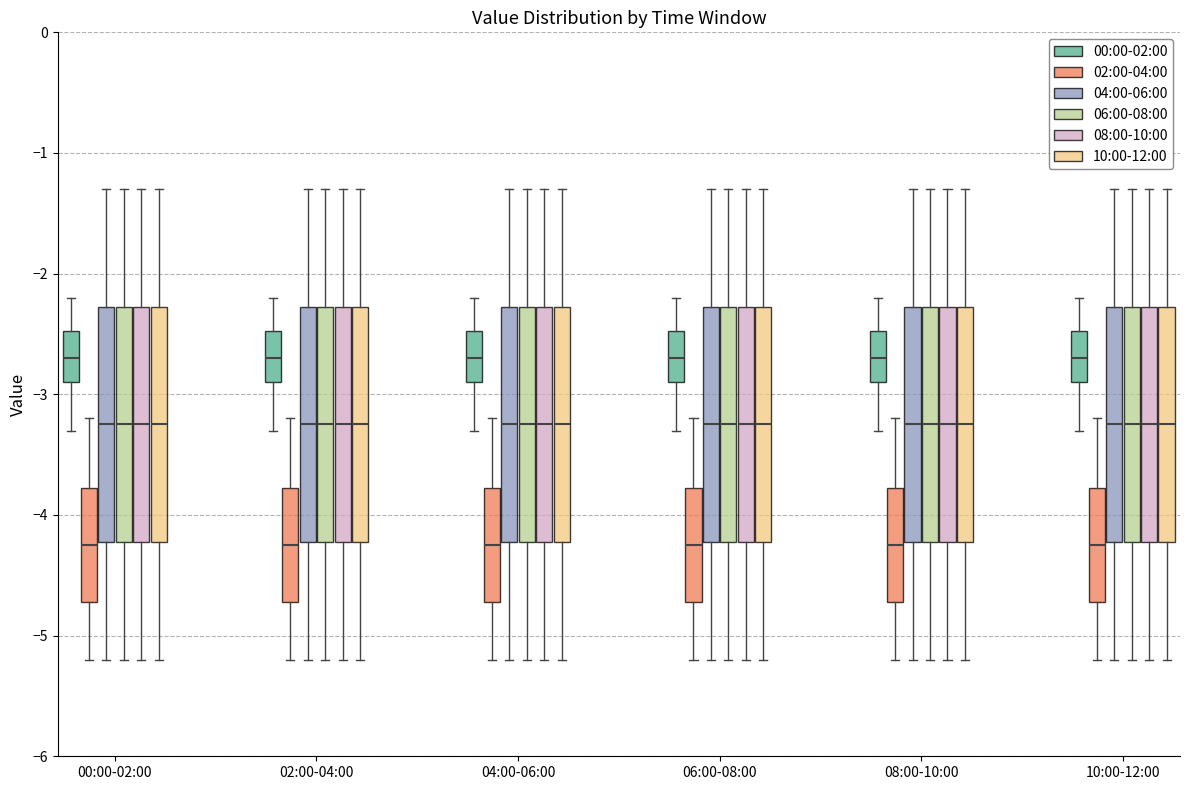

Reading left to right, read every box against the y-axis: the position of its median line, the range the box covers, and the ends of its whiskers. The values are not printed on the chart, so give them approximately, as read against the axis.

00:00-02:00 (00:00-02:00): median -2.7, box -2.9 to -2.5, whiskers -3.3 to -2.2
00:00-02:00 (02:00-04:00): median -4.2, box -4.7 to -3.8, whiskers -5.2 to -3.2
00:00-02:00 (04:00-06:00): median -3.2, box -4.2 to -2.3, whiskers -5.2 to -1.3
00:00-02:00 (06:00-08:00): median -3.2, box -4.2 to -2.3, whiskers -5.2 to -1.3
00:00-02:00 (08:00-10:00): median -3.2, box -4.2 to -2.3, whiskers -5.2 to -1.3
00:00-02:00 (10:00-12:00): median -3.2, box -4.2 to -2.3, whiskers -5.2 to -1.3
02:00-04:00 (00:00-02:00): median -2.7, box -2.9 to -2.5, whiskers -3.3 to -2.2
02:00-04:00 (02:00-04:00): median -4.2, box -4.7 to -3.8, whiskers -5.2 to -3.2
02:00-04:00 (04:00-06:00): median -3.2, box -4.2 to -2.3, whiskers -5.2 to -1.3
02:00-04:00 (06:00-08:00): median -3.2, box -4.2 to -2.3, whiskers -5.2 to -1.3
02:00-04:00 (08:00-10:00): median -3.2, box -4.2 to -2.3, whiskers -5.2 to -1.3
02:00-04:00 (10:00-12:00): median -3.2, box -4.2 to -2.3, whiskers -5.2 to -1.3
04:00-06:00 (00:00-02:00): median -2.7, box -2.9 to -2.5, whiskers -3.3 to -2.2
04:00-06:00 (02:00-04:00): median -4.2, box -4.7 to -3.8, whiskers -5.2 to -3.2
04:00-06:00 (04:00-06:00): median -3.2, box -4.2 to -2.3, whiskers -5.2 to -1.3
04:00-06:00 (06:00-08:00): median -3.2, box -4.2 to -2.3, whiskers -5.2 to -1.3
04:00-06:00 (08:00-10:00): median -3.2, box -4.2 to -2.3, whiskers -5.2 to -1.3
04:00-06:00 (10:00-12:00): median -3.2, box -4.2 to -2.3, whiskers -5.2 to -1.3
06:00-08:00 (00:00-02:00): median -2.7, box -2.9 to -2.5, whiskers -3.3 to -2.2
06:00-08:00 (02:00-04:00): median -4.2, box -4.7 to -3.8, whiskers -5.2 to -3.2
06:00-08:00 (04:00-06:00): median -3.2, box -4.2 to -2.3, whiskers -5.2 to -1.3
06:00-08:00 (06:00-08:00): median -3.2, box -4.2 to -2.3, whiskers -5.2 to -1.3
06:00-08:00 (08:00-10:00): median -3.2, box -4.2 to -2.3, whiskers -5.2 to -1.3
06:00-08:00 (10:00-12:00): median -3.2, box -4.2 to -2.3, whiskers -5.2 to -1.3
08:00-10:00 (00:00-02:00): median -2.7, box -2.9 to -2.5, whiskers -3.3 to -2.2
08:00-10:00 (02:00-04:00): median -4.2, box -4.7 to -3.8, whiskers -5.2 to -3.2
08:00-10:00 (04:00-06:00): median -3.2, box -4.2 to -2.3, whiskers -5.2 to -1.3
08:00-10:00 (06:00-08:00): median -3.2, box -4.2 to -2.3, whiskers -5.2 to -1.3
08:00-10:00 (08:00-10:00): median -3.2, box -4.2 to -2.3, whiskers -5.2 to -1.3
08:00-10:00 (10:00-12:00): median -3.2, box -4.2 to -2.3, whiskers -5.2 to -1.3
10:00-12:00 (00:00-02:00): median -2.7, box -2.9 to -2.5, whiskers -3.3 to -2.2
10:00-12:00 (02:00-04:00): median -4.2, box -4.7 to -3.8, whiskers -5.2 to -3.2
10:00-12:00 (04:00-06:00): median -3.2, box -4.2 to -2.3, whiskers -5.2 to -1.3
10:00-12:00 (06:00-08:00): median -3.2, box -4.2 to -2.3, whiskers -5.2 to -1.3
10:00-12:00 (08:00-10:00): median -3.2, box -4.2 to -2.3, whiskers -5.2 to -1.3
10:00-12:00 (10:00-12:00): median -3.2, box -4.2 to -2.3, whiskers -5.2 to -1.3